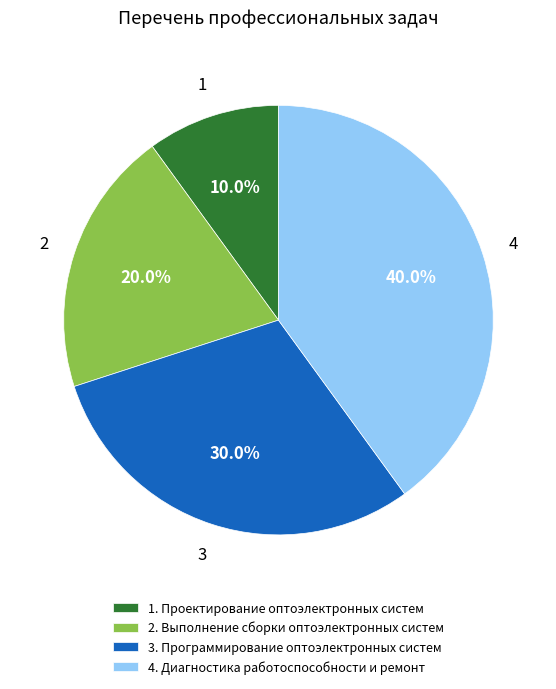

Is there a majority slice in this chart?

No